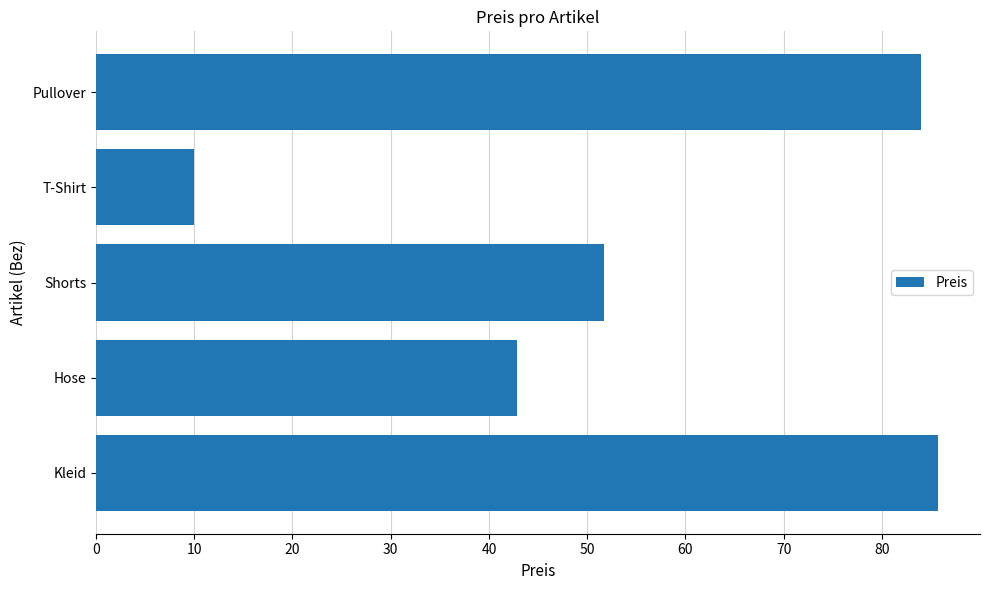

What is the minimum value shown in the chart?

10.0